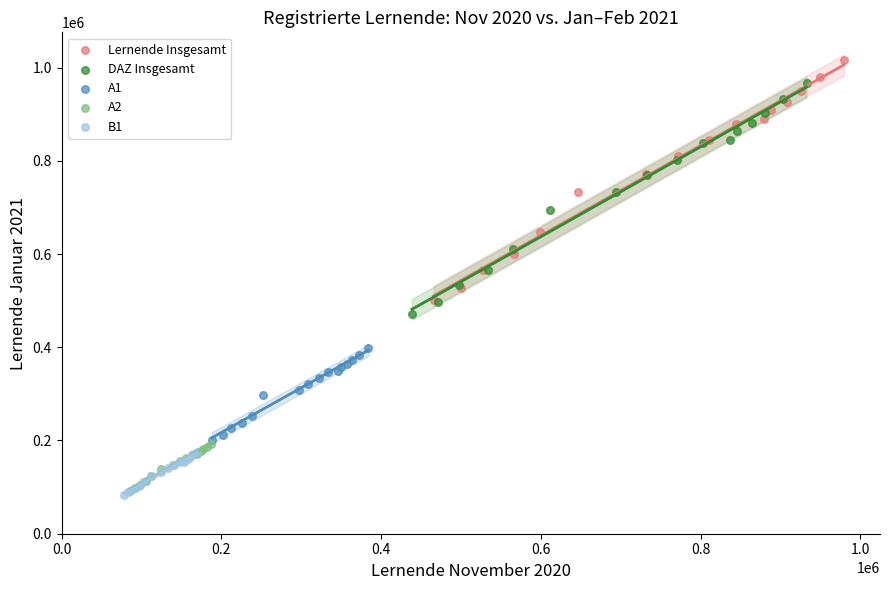

Which series has the widest spread of Y values?

Lernende Insgesamt